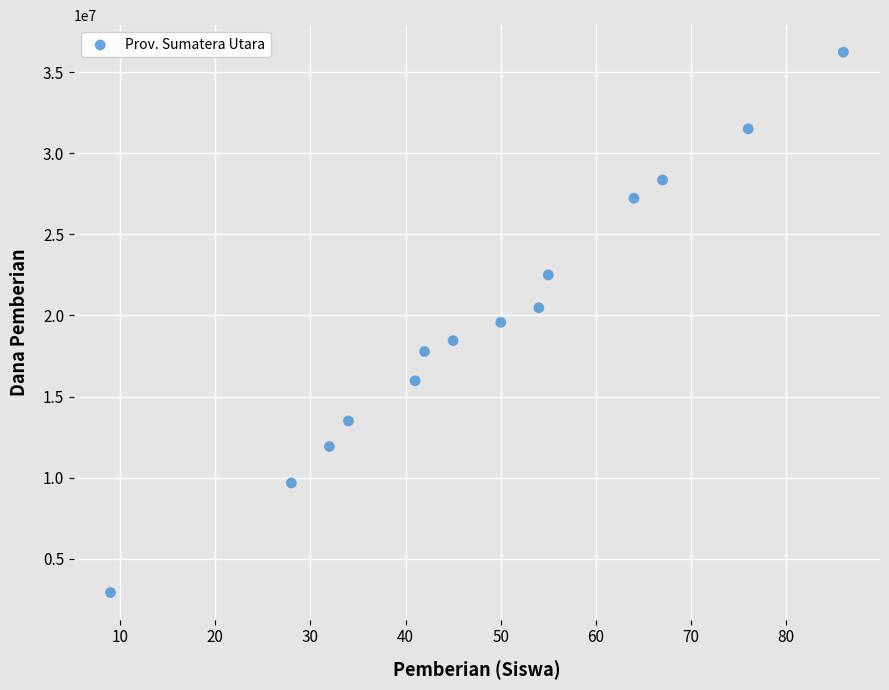

What is the range of Y values (max minus min)?

33300000